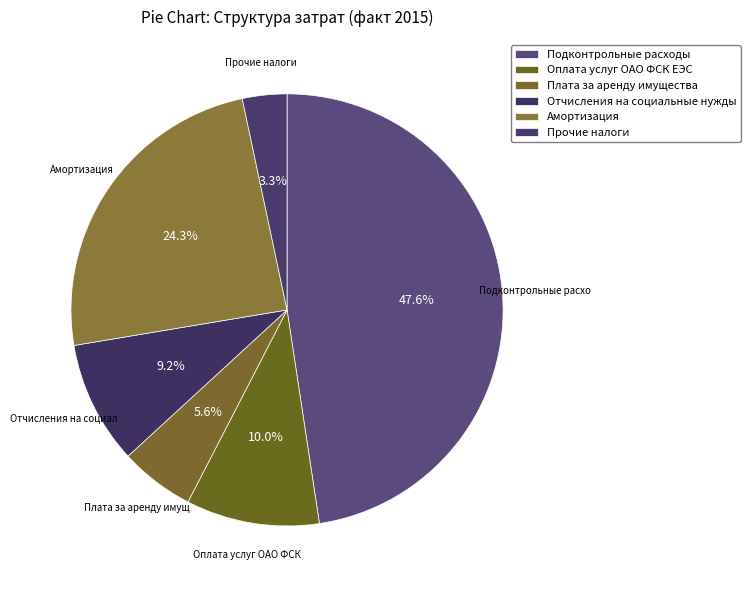

How many slices are in this pie chart?

6